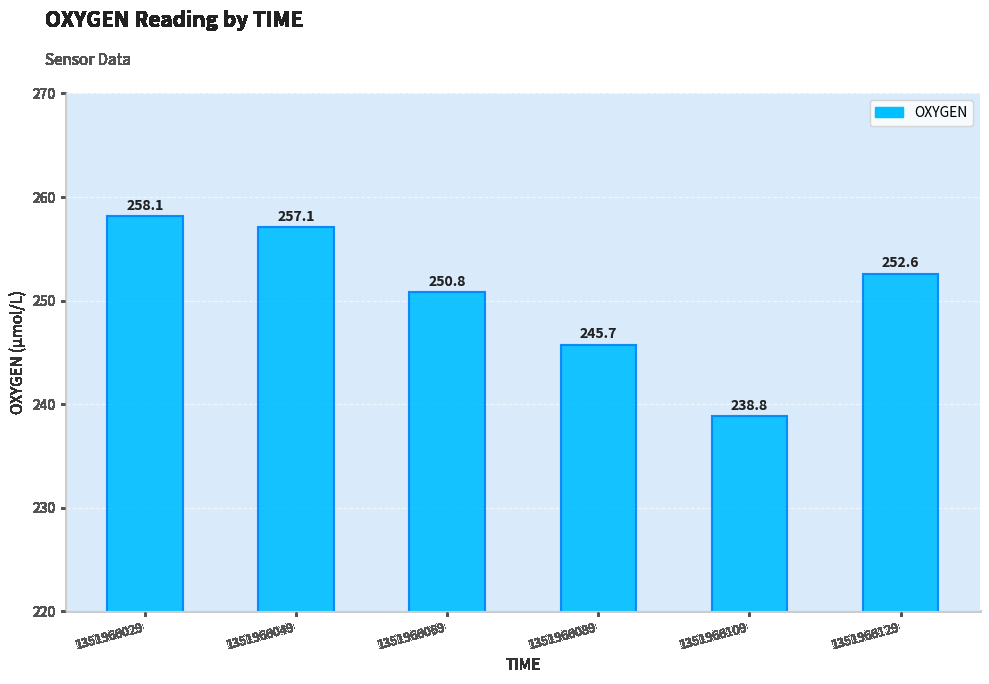

What value does the data have at 1351966069?

250.8